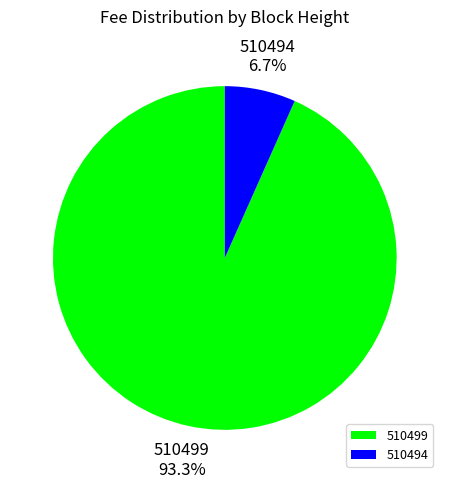

The 510494 slice represents 7% of the pie. True or false?

True